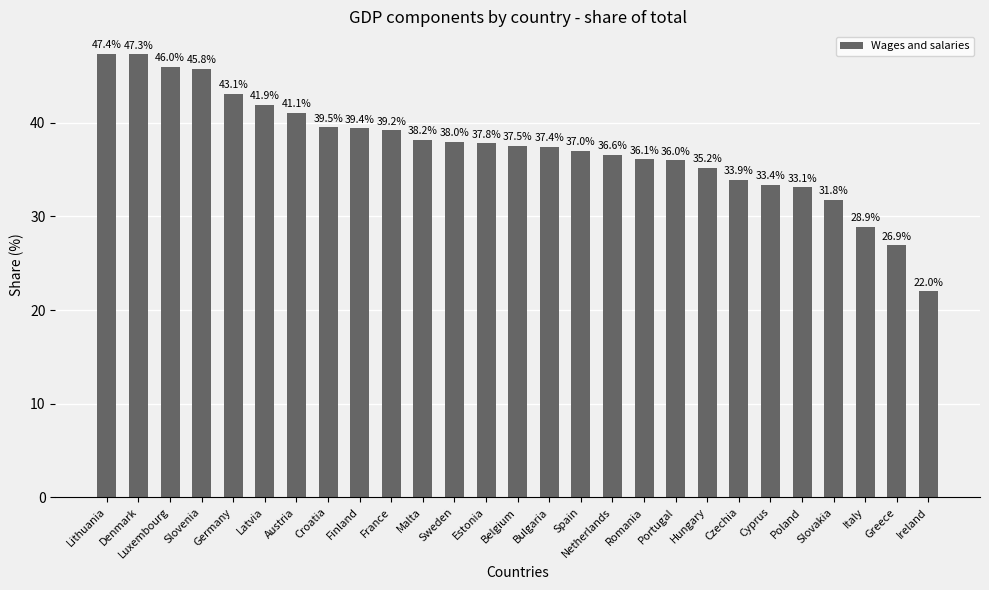

What is the difference between the second highest and second lowest values?

20.4